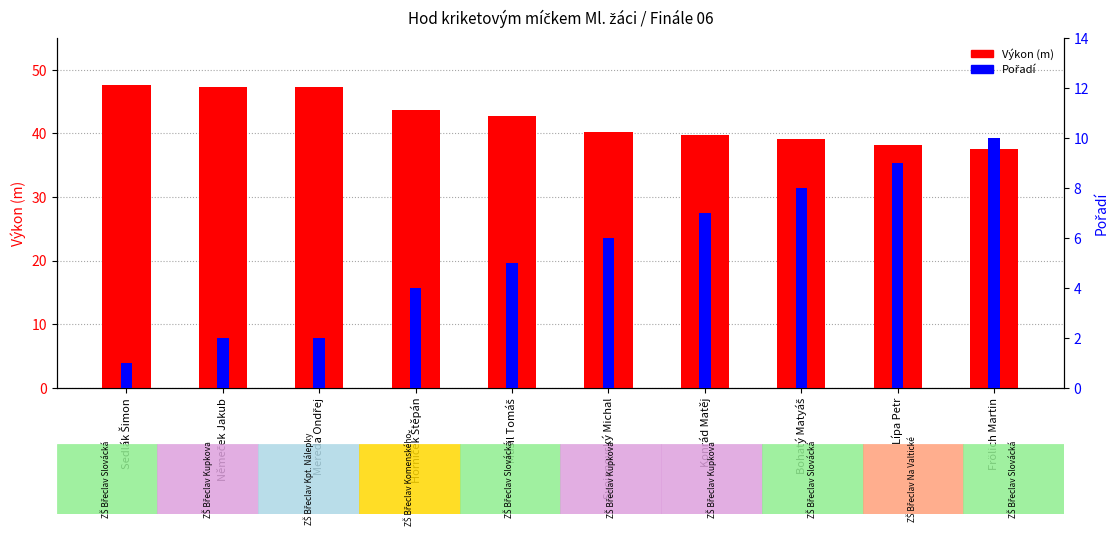

Which has a higher value, Svojanovský Michal or Němeček Jakub?

Němeček Jakub